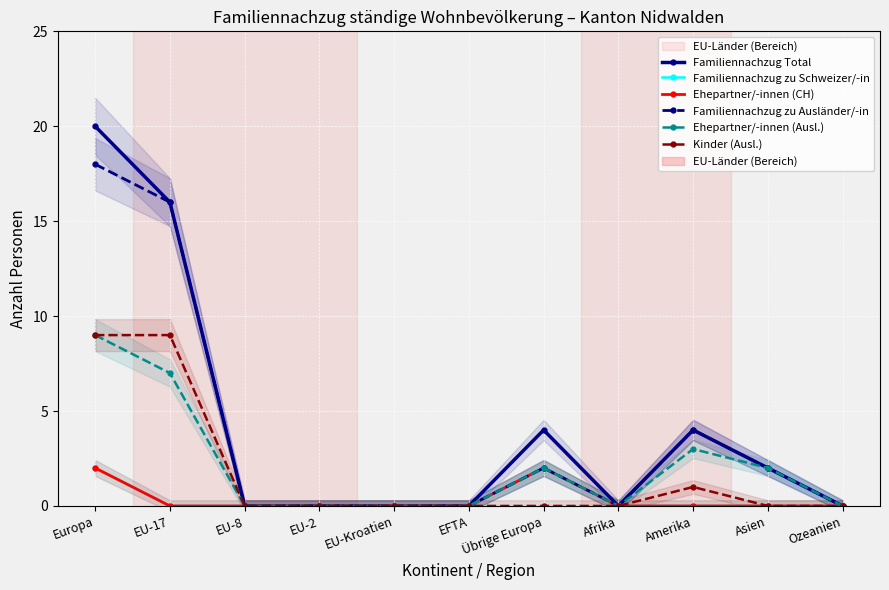

What is the difference between the Familiennachzug zu Ausländer/-in values at EU-17 and Asien?

14